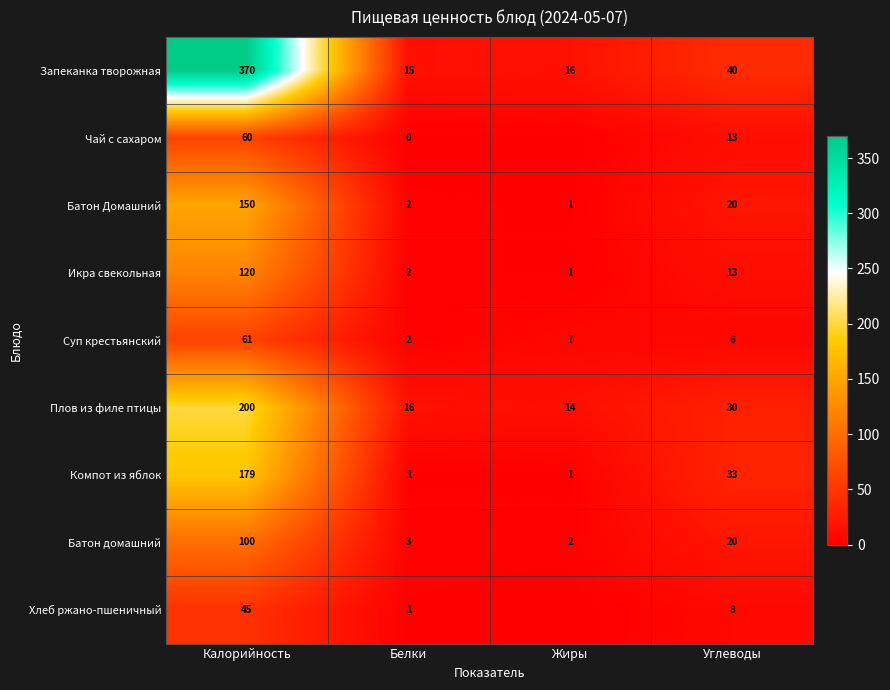

At which category is the sum across all series the highest?

Калорийность